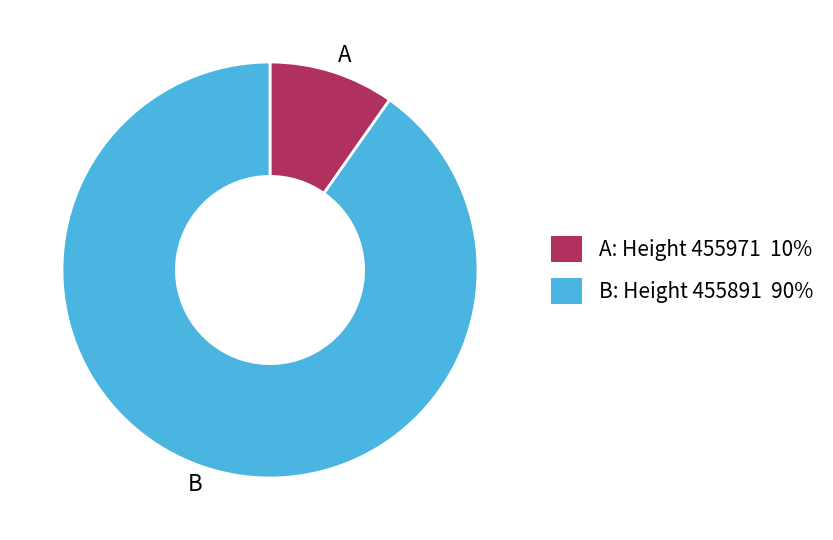

What is the largest slice in the pie chart?

B